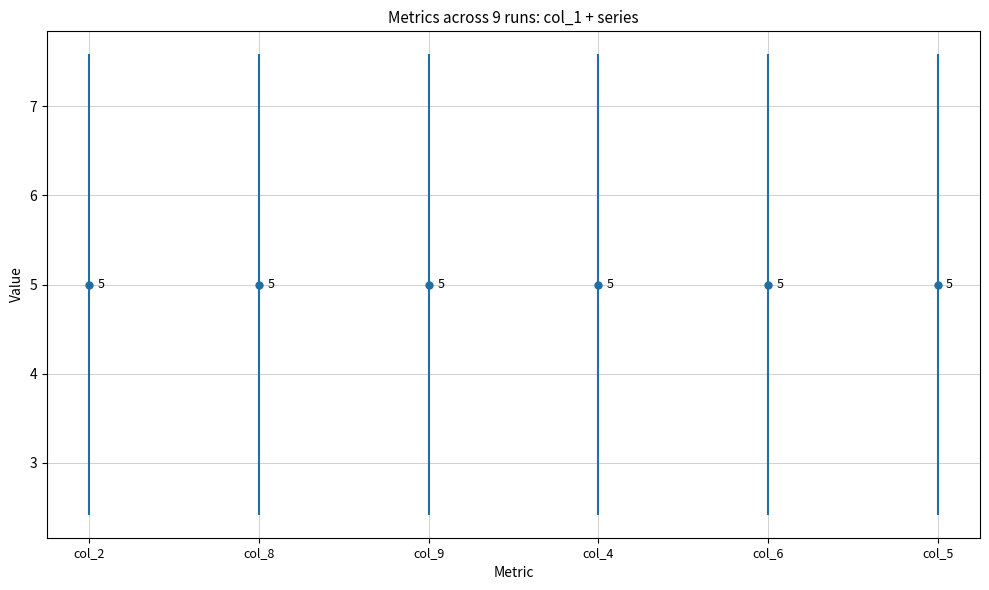

Rank the series by their maximum value, from lowest to highest.

col_2, col_8, col_9, col_4, col_6, col_5